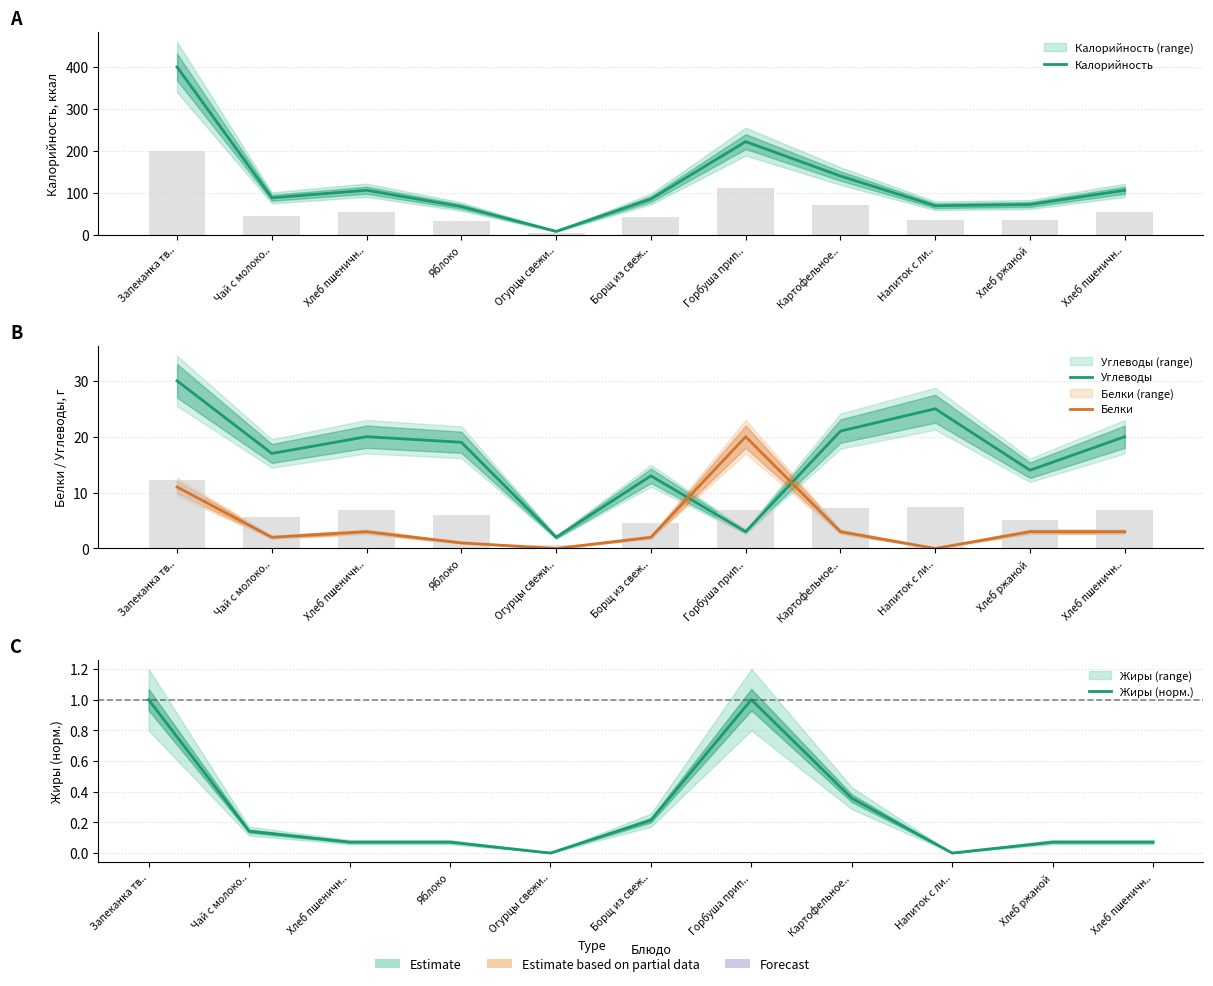

At which label does Углеводы first exceed 19?

Запеканка тв..